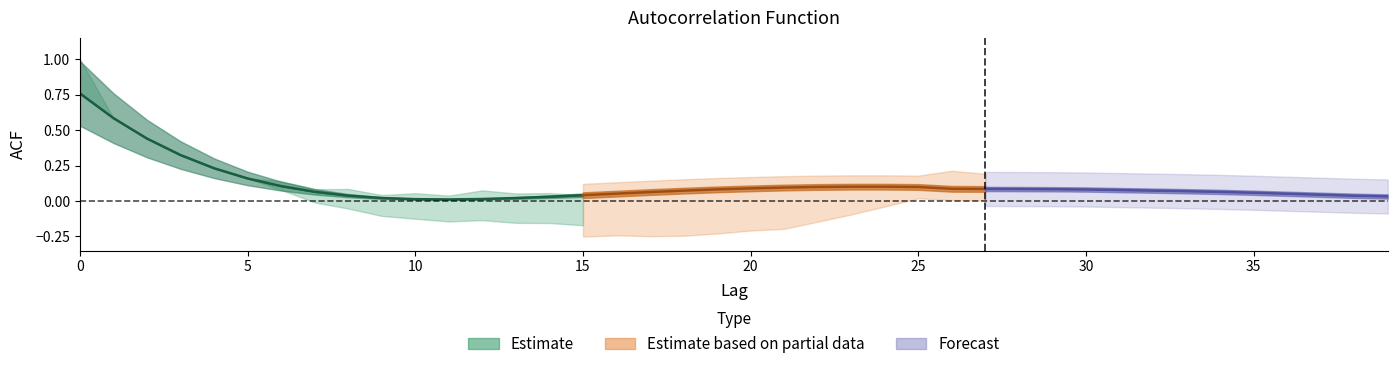

What is the sum of all acf_shown values?

4.6